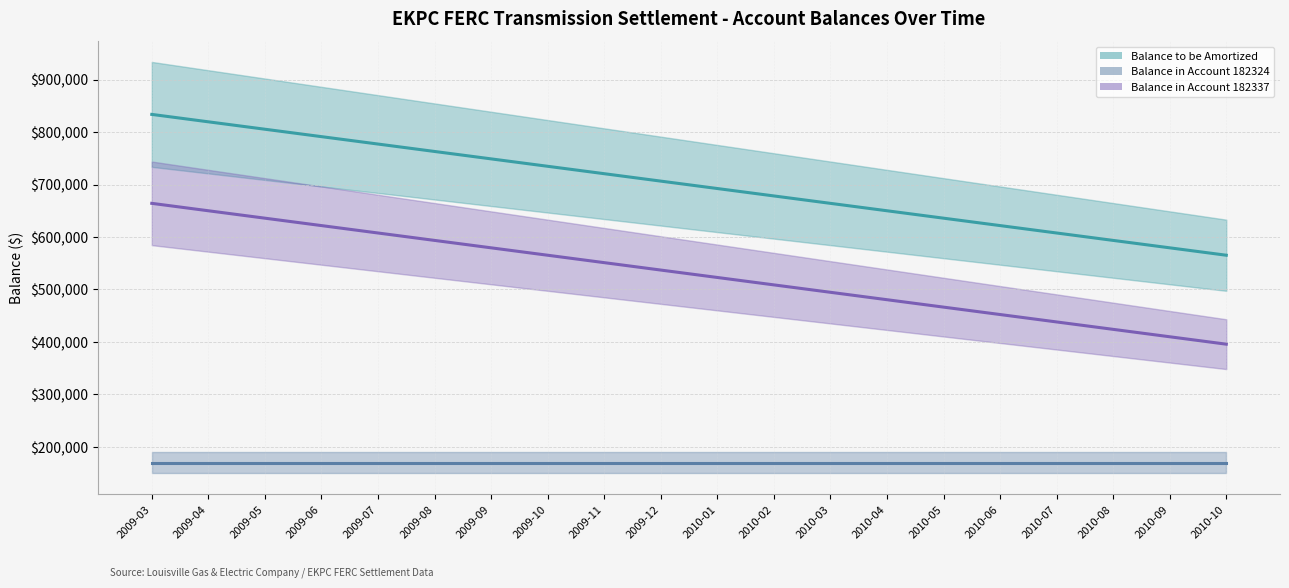

What is the maximum value shown in the chart?

833731.1